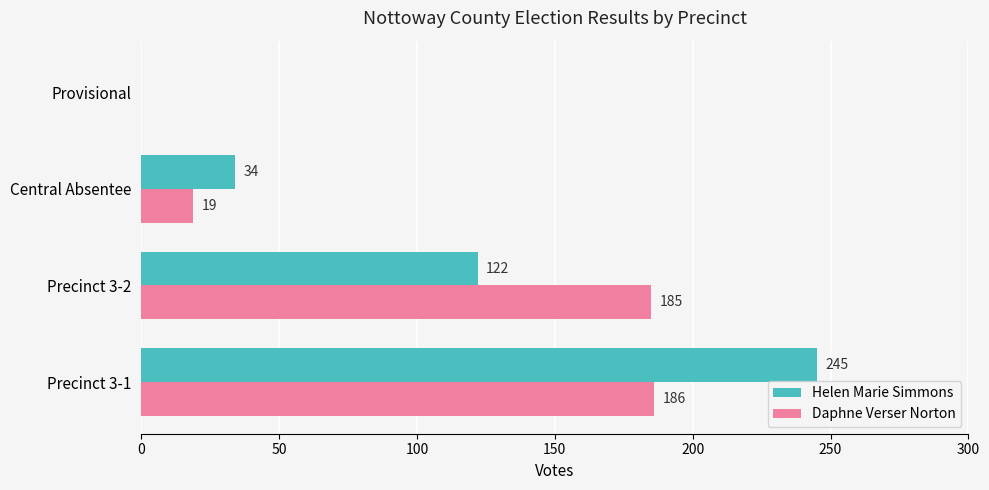

Which series changed the most between Central Absentee and Provisional?

Helen Marie Simmons